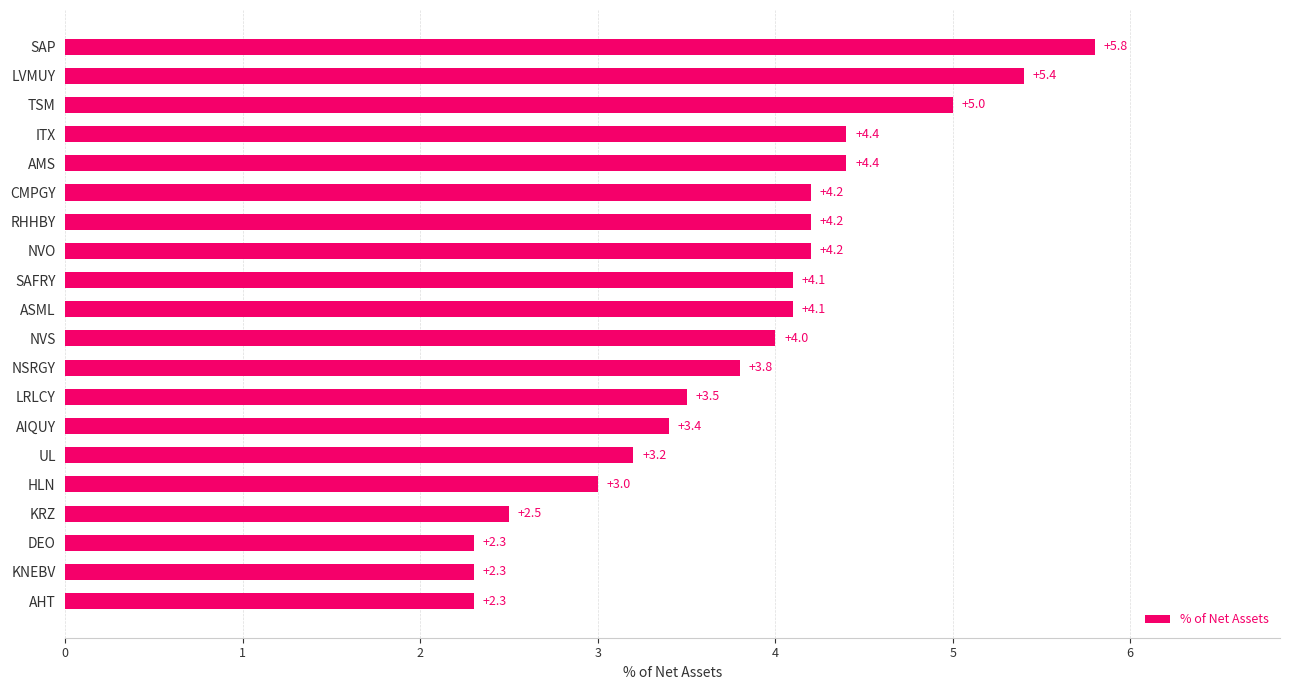

What is the smallest value displayed?

2.3